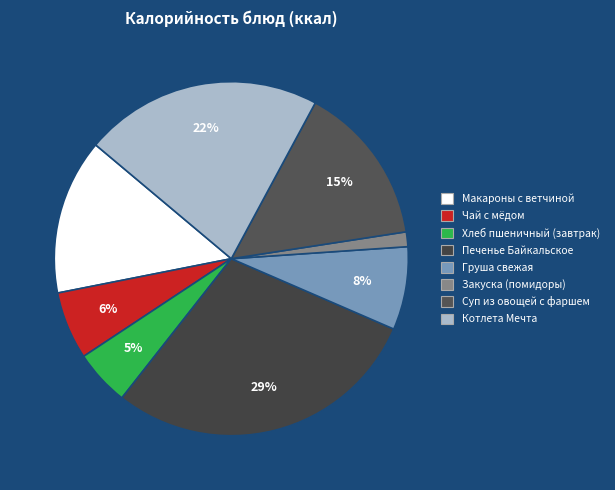

What portion of the pie excludes Чай с мёдом?

93.8%